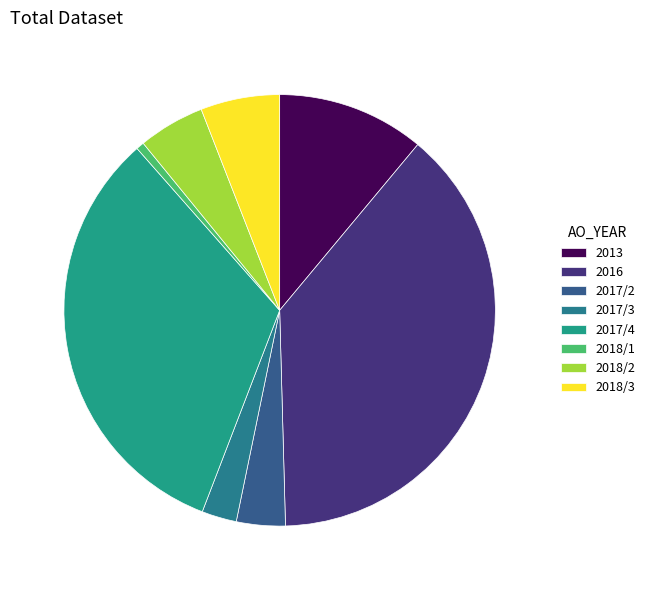

How many segments does this pie chart have?

8